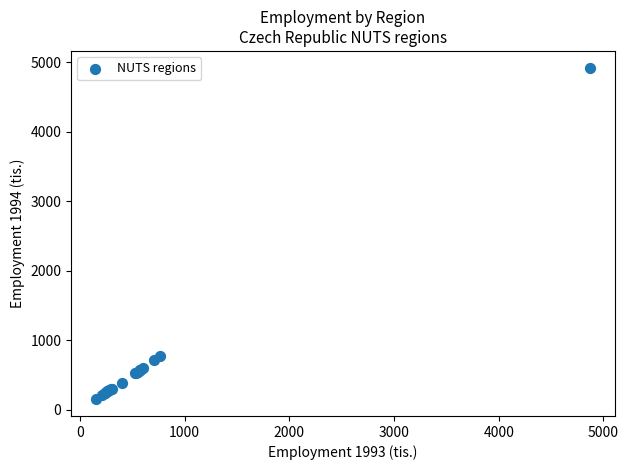

What Y value in the scatter plot is closest to 2539?

780.8